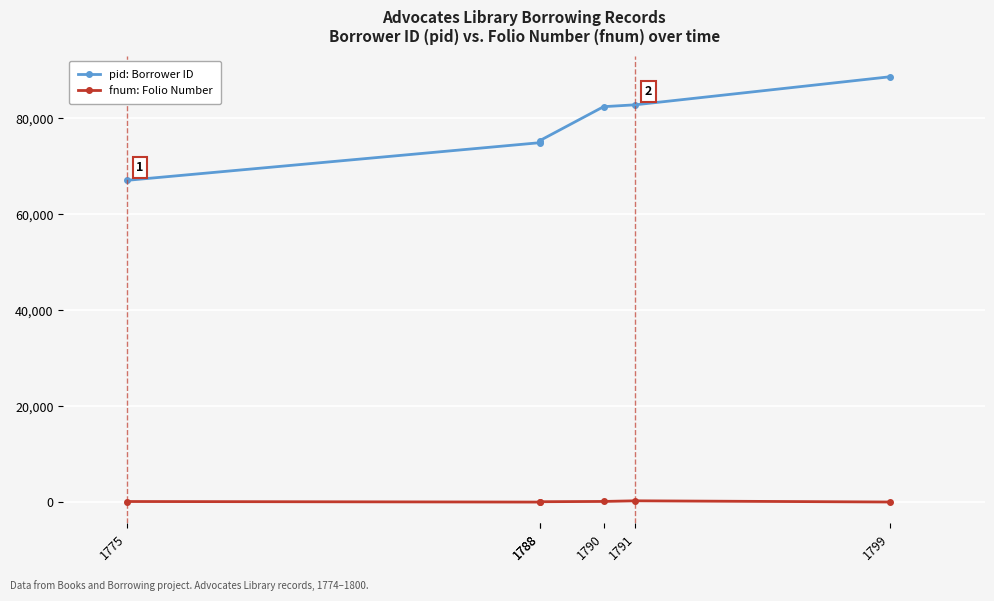

Count the number of categories in the chart.

6